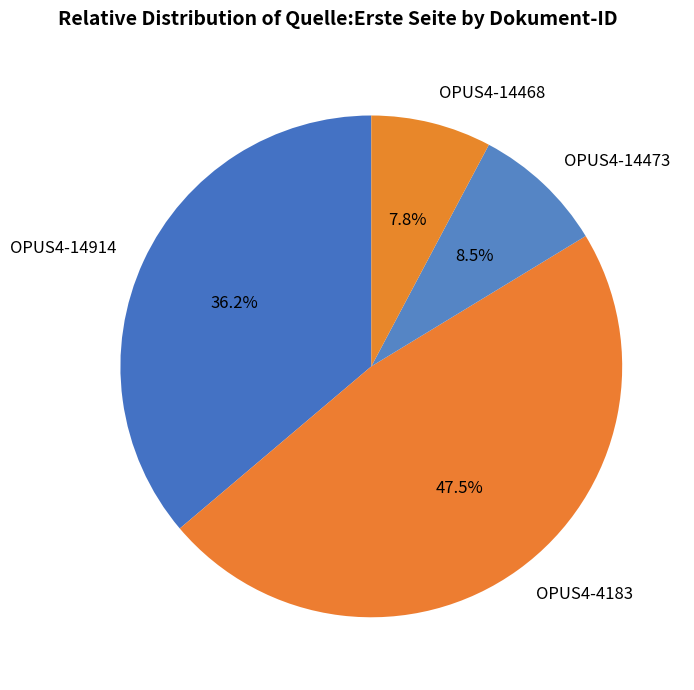

How many segments does this pie chart have?

4